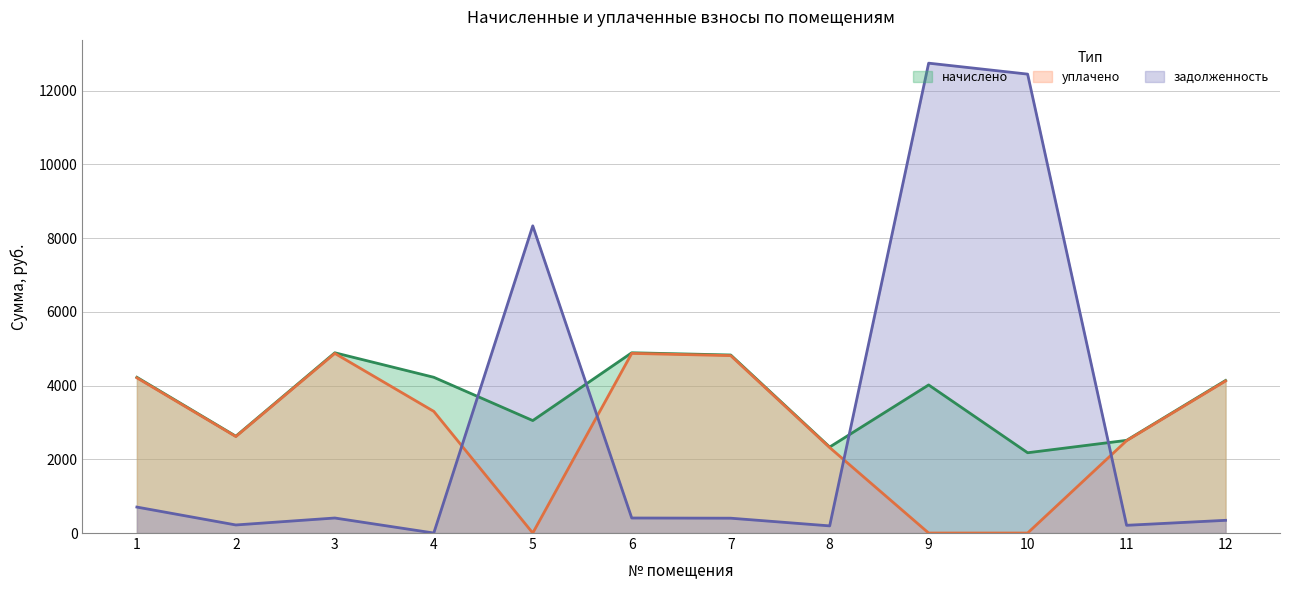

What is the sum of the уплачено values at 9 and 7?

4813.0